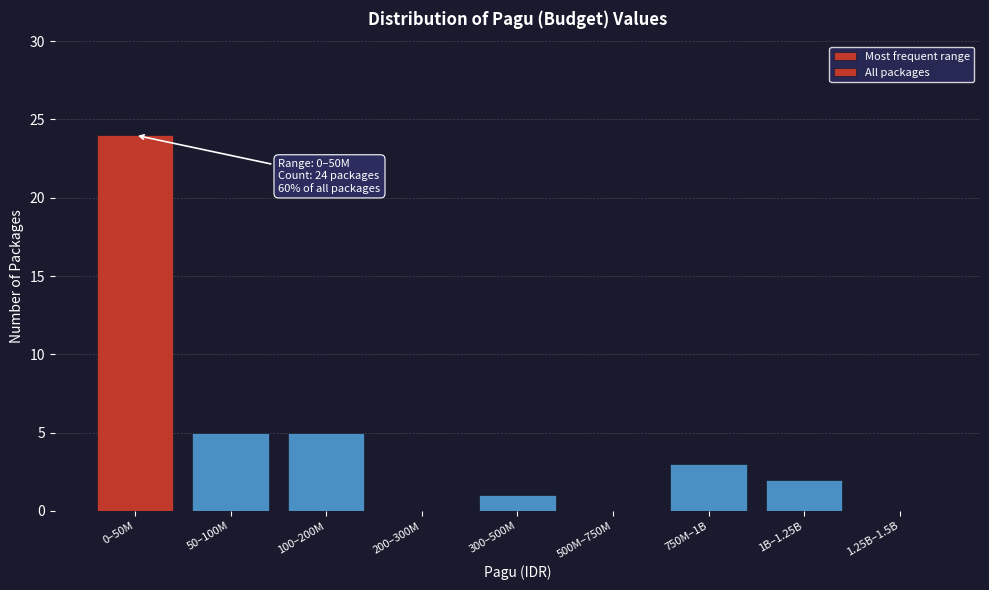

Reading left to right, what are all the values shown in this chart?

0–50M=24	50–100M=5	100–200M=5	200–300M=0	300–500M=1	500M–750M=0	750M–1B=3	1B–1.25B=2	1.25B–1.5B=0